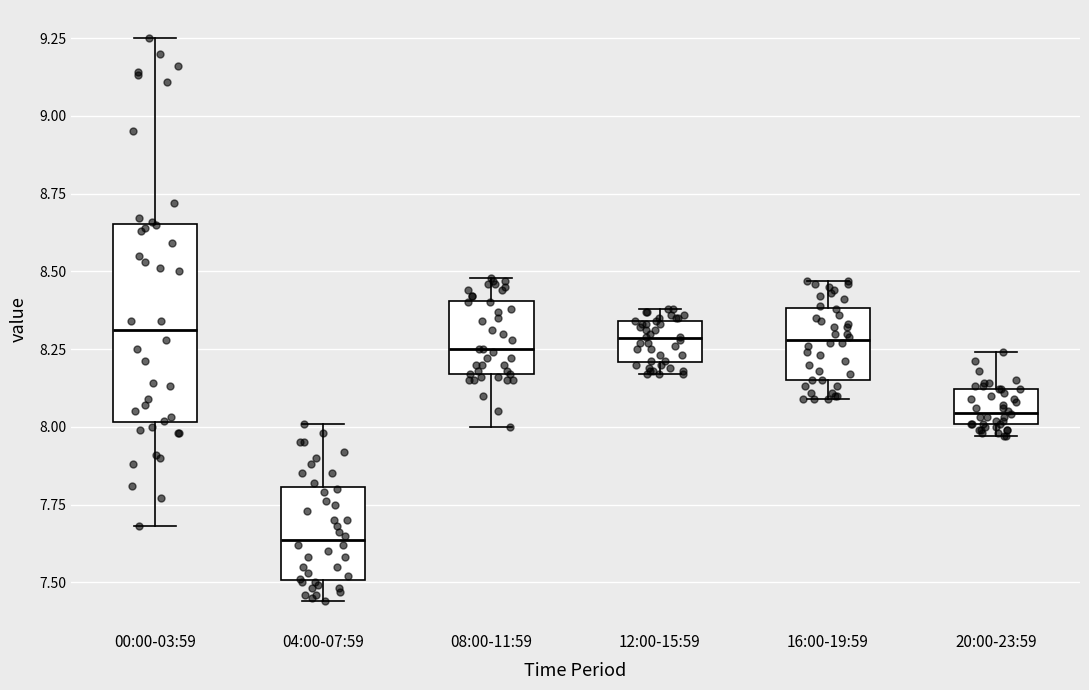

Comparing the boxes themselves (not the whiskers), which one is the tallest?

00:00-03:59